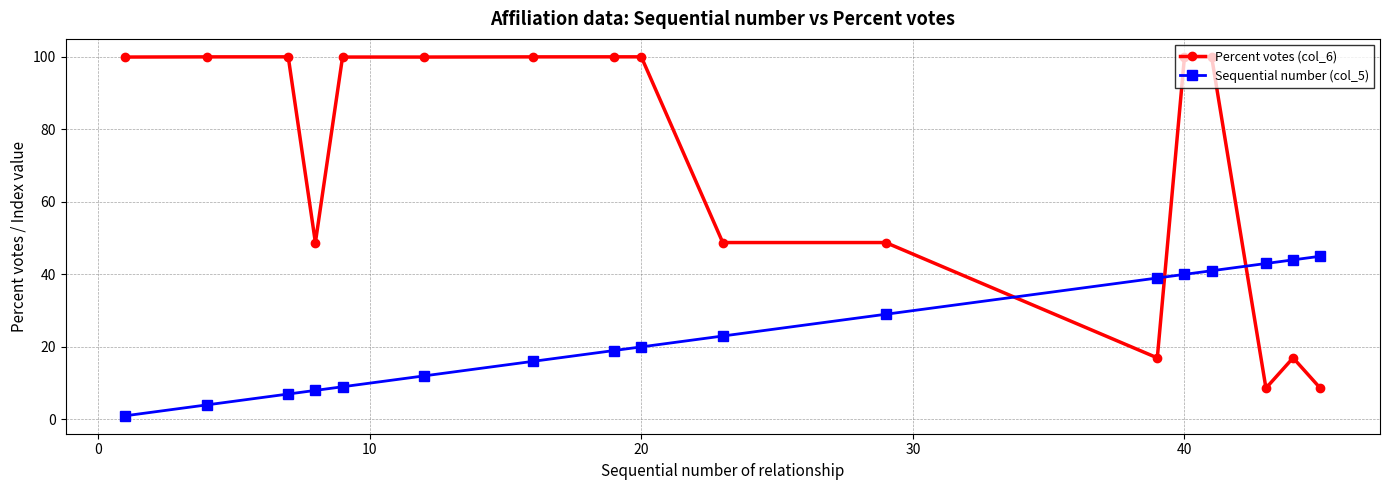

True or false: Sequential number (col_5) has more than 2 points higher than both neighbors.

False